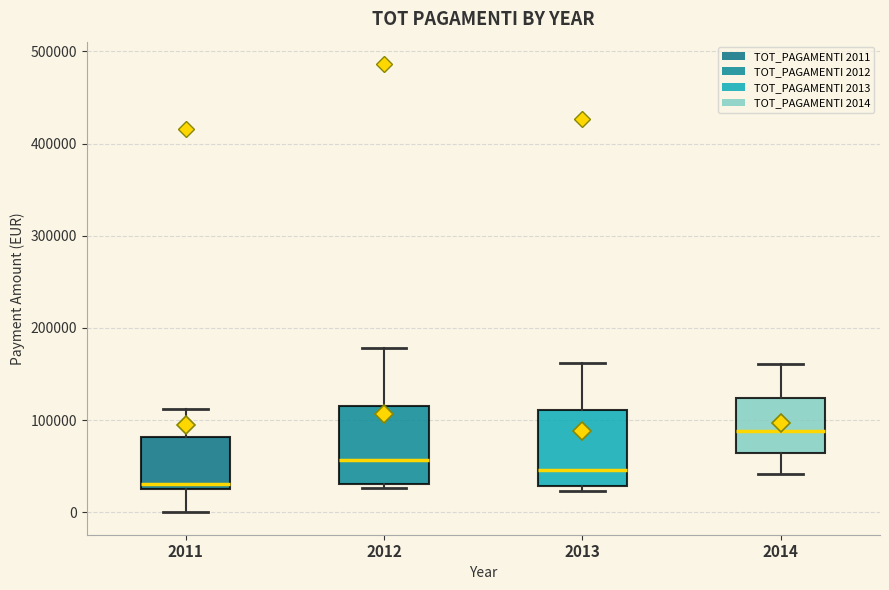

Reading left to right, transcribe this box plot: for each box, give where its median line is, the range the box spans, and where its two whiskers end, as read against the y-axis. The values are not printed on the chart, so give them approximately, as read against the axis.

2011: median 30000, box 20000 to 80000, whiskers 0 to 110000
2012: median 60000, box 30000 to 110000, whiskers 30000 (just below the box's lower edge) to 180000
2013: median 50000, box 30000 to 110000, whiskers 20000 to 160000
2014: median 90000, box 60000 to 120000, whiskers 40000 to 160000